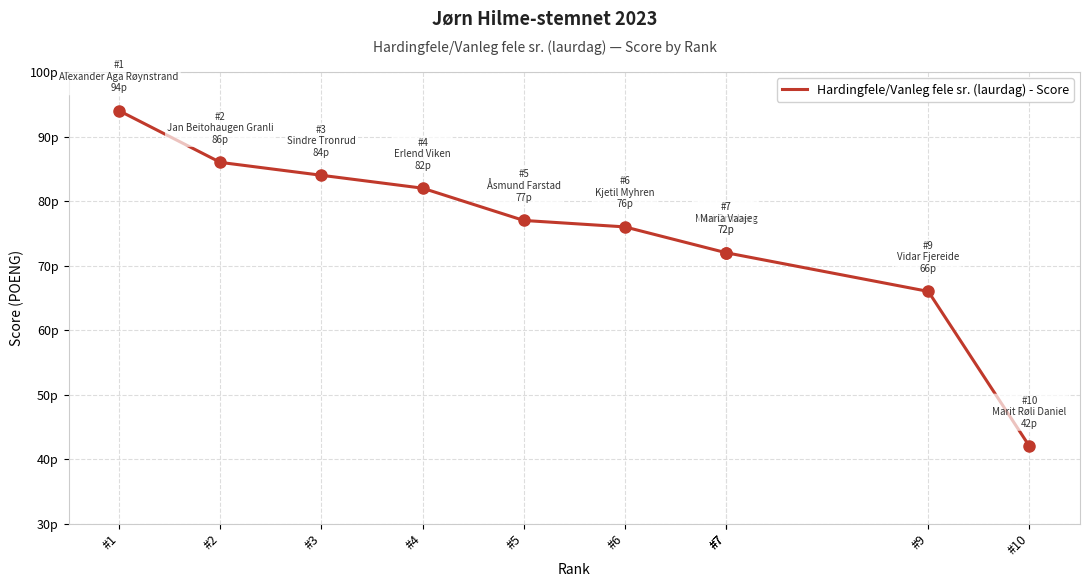

What is the value of the 1st point from the left?

94